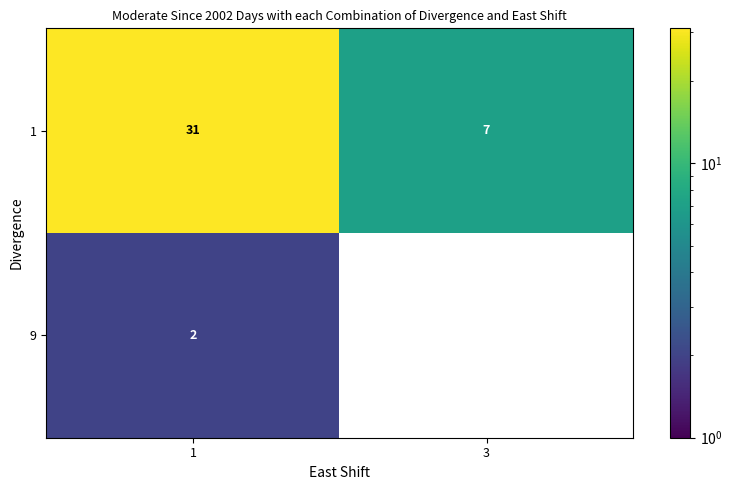

At how many categories does at least one series exceed 1?

2